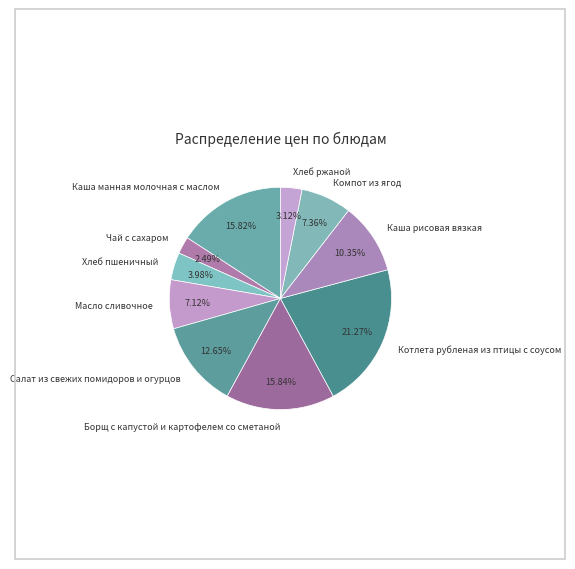

To the nearest percent, what is the difference between the largest and smallest slice percentages?

19%